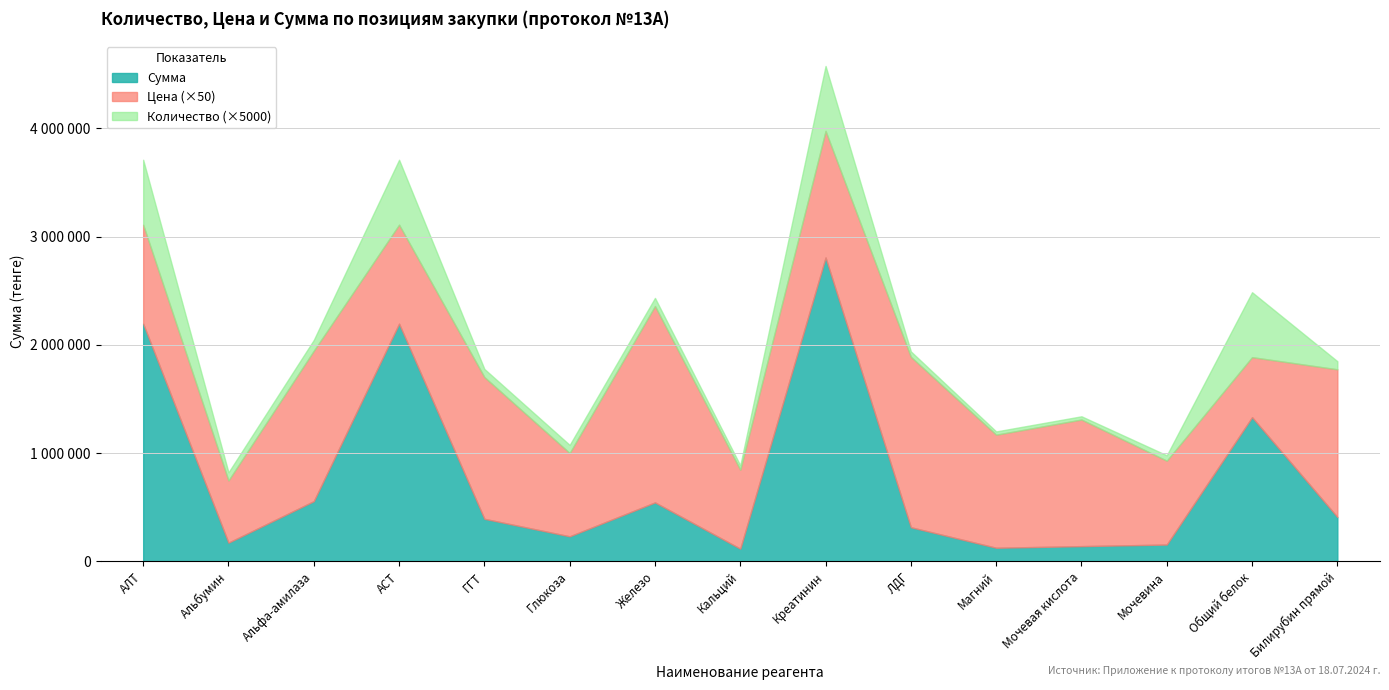

The Сумма series shows 472256 at ЛДГ. True or false?

False